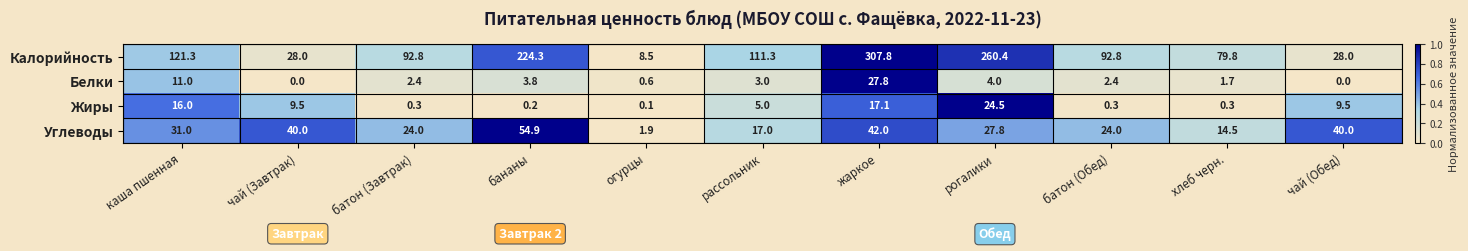

What is the difference between the maximum and second lowest values in the Жиры series?

24.3